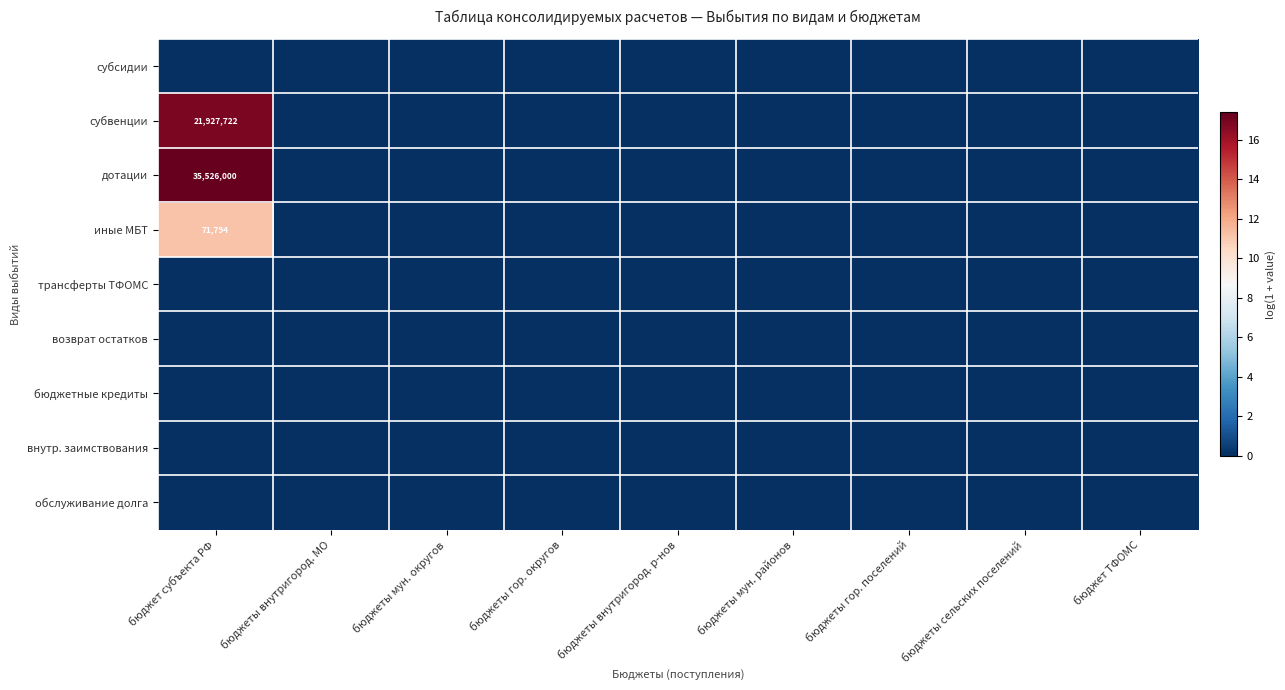

List the labels in order of бюджетные кредиты value, smallest first.

бюджет субъекта РФ, бюджеты внутригород. МО, бюджеты мун. округов, бюджеты гор. округов, бюджеты внутригород. р-нов, бюджеты мун. районов, бюджеты гор. поселений, бюджеты сельских поселений, бюджет ТФОМС